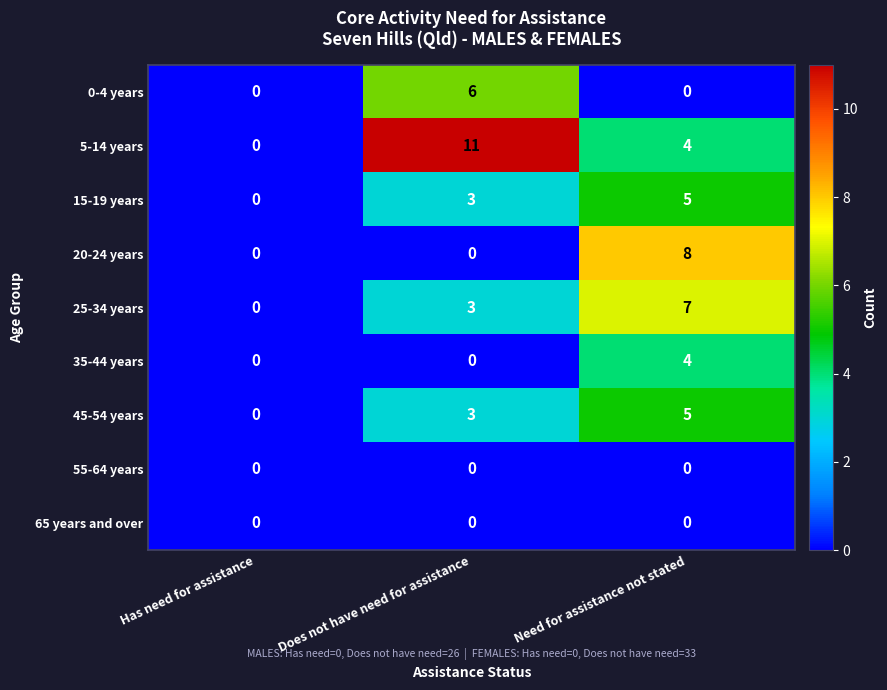

Reading right to left, extract all data points from this chart.

0-4 years: Need for assistance not stated=0	Does not have need for assistance=6	Has need for assistance=0
5-14 years: Need for assistance not stated=4	Does not have need for assistance=11	Has need for assistance=0
15-19 years: Need for assistance not stated=5	Does not have need for assistance=3	Has need for assistance=0
20-24 years: Need for assistance not stated=8	Does not have need for assistance=0	Has need for assistance=0
25-34 years: Need for assistance not stated=7	Does not have need for assistance=3	Has need for assistance=0
35-44 years: Need for assistance not stated=4	Does not have need for assistance=0	Has need for assistance=0
45-54 years: Need for assistance not stated=5	Does not have need for assistance=3	Has need for assistance=0
55-64 years: Need for assistance not stated=0	Does not have need for assistance=0	Has need for assistance=0
65 years and over: Need for assistance not stated=0	Does not have need for assistance=0	Has need for assistance=0